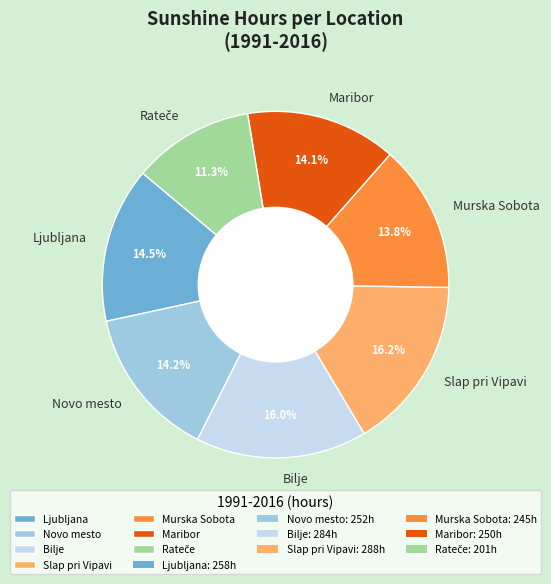

Which has a higher value, Ljubljana or Bilje?

Bilje